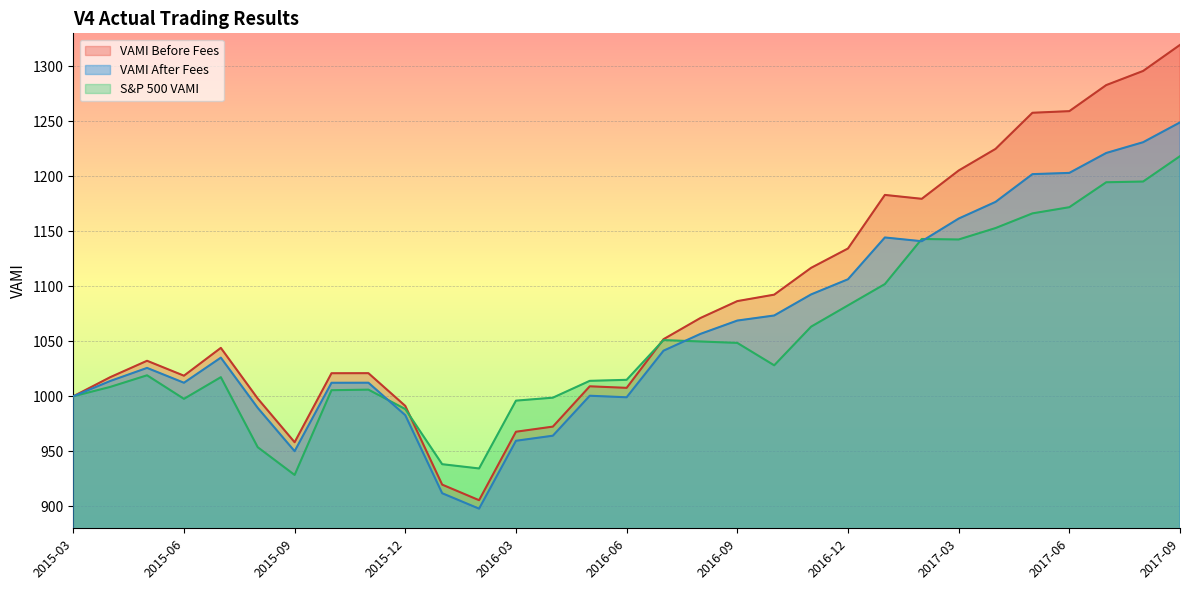

What is the value of the S&P 500 VAMI point at the 12th from the left?

934.4